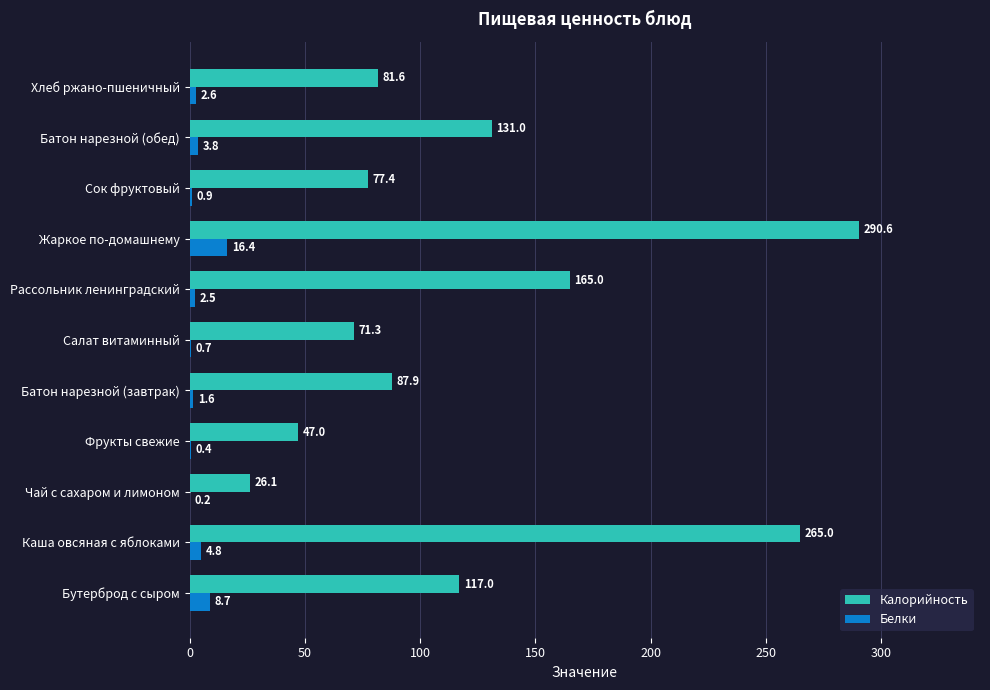

Which series changed the most between Бутерброд с сыром and Фрукты свежие?

Калорийность